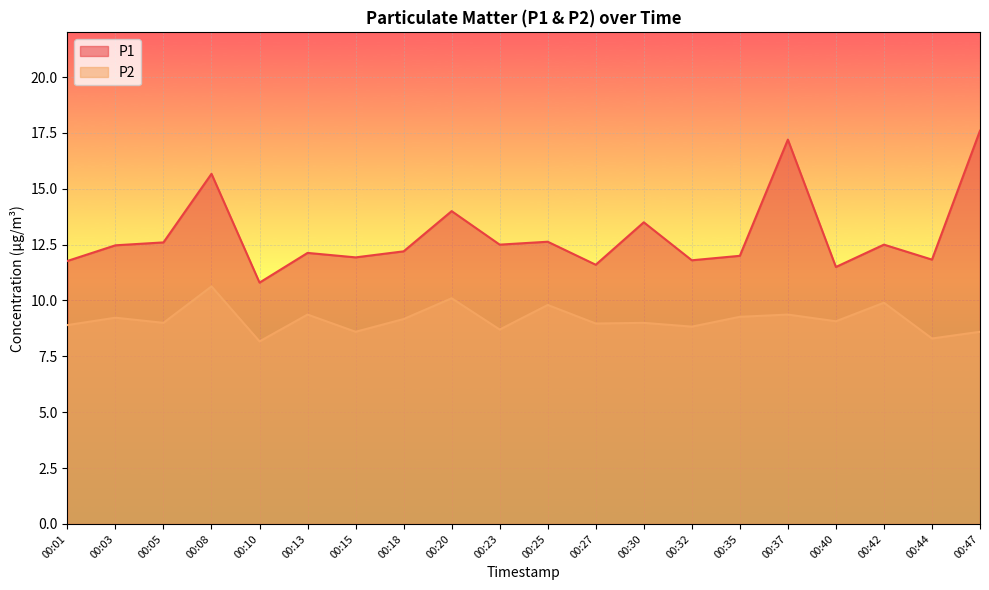

Which series has the largest total across all categories?

P1